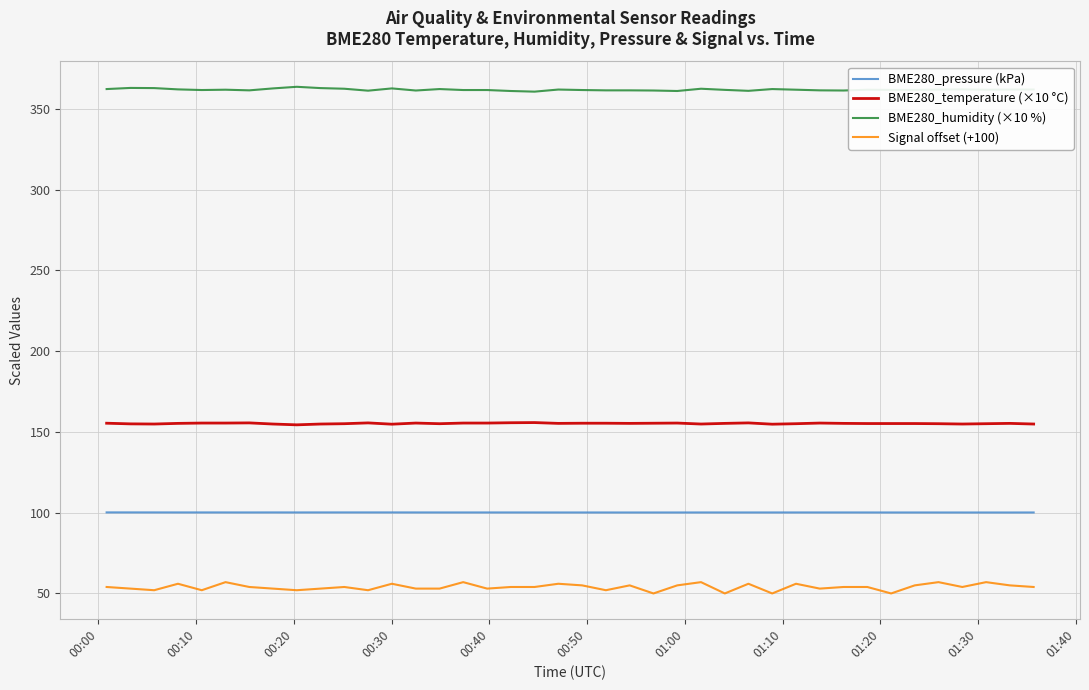

What is the lowest value of the BME280_temperature (×10 °C) series?

154.4